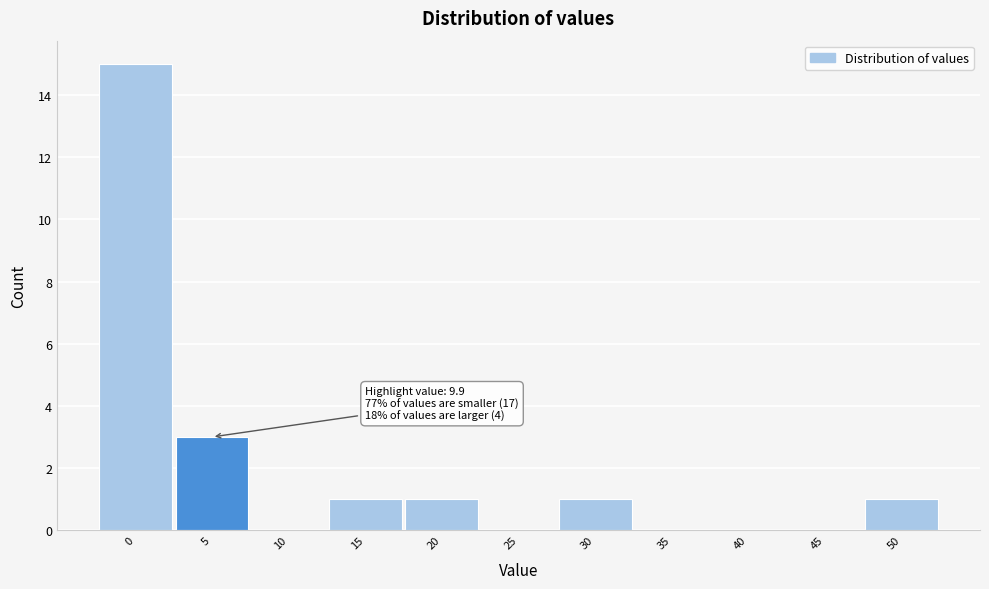

Reading left to right, extract all data points from this chart.

0=15	5=3	10=0	15=1	20=1	25=0	30=1	35=0	40=0	45=0	50=1